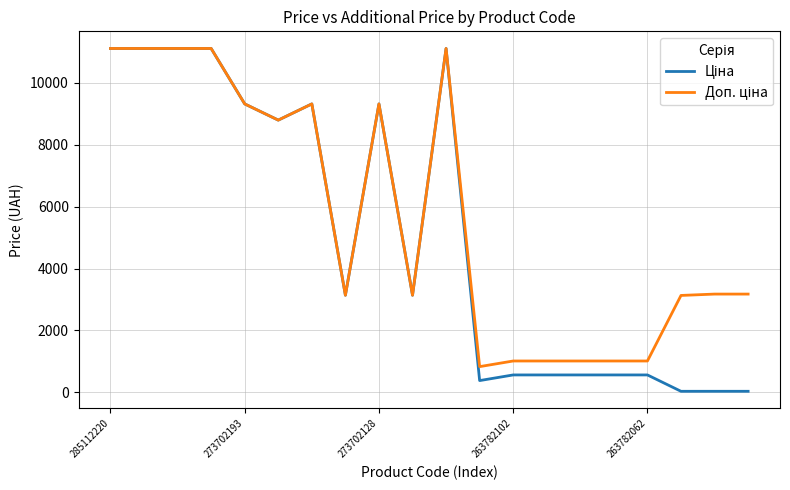

What is the spread (max minus min) of values at 263782102?

450.8